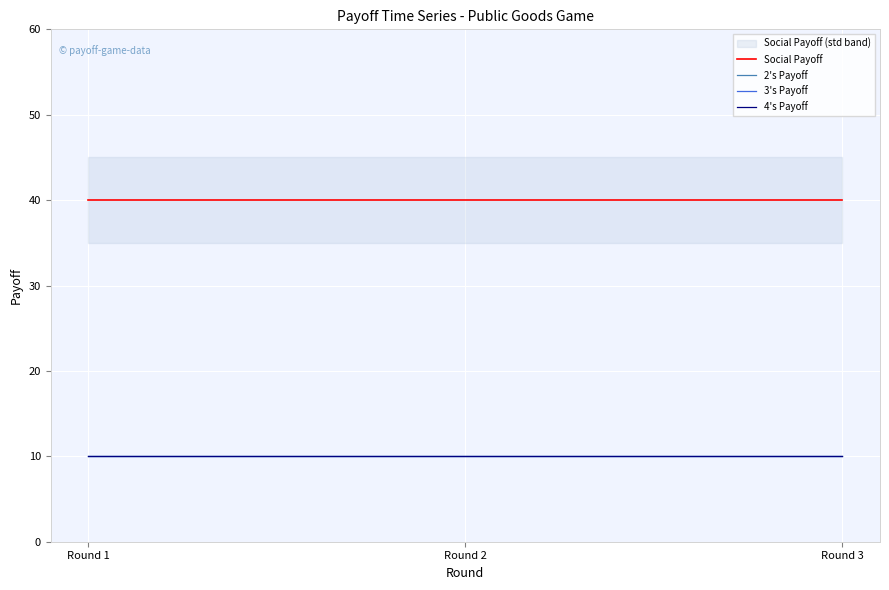

Between Round 2 and Round 3, which series saw the biggest shift?

Social Payoff